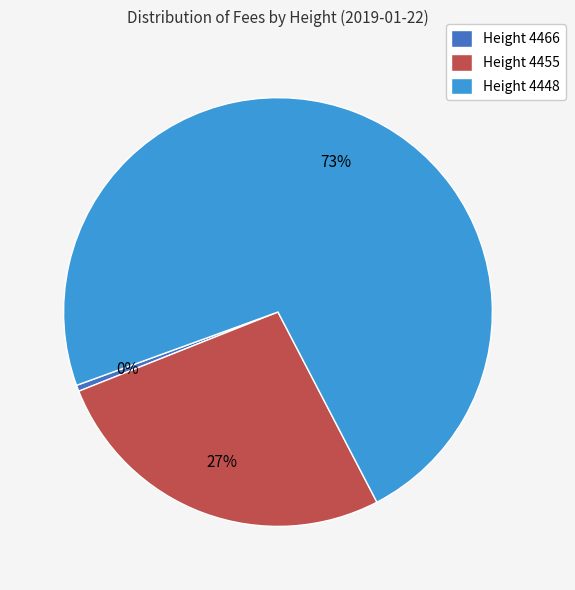

Do Height 4448 and Height 4455 together represent more than half of the pie?

Yes